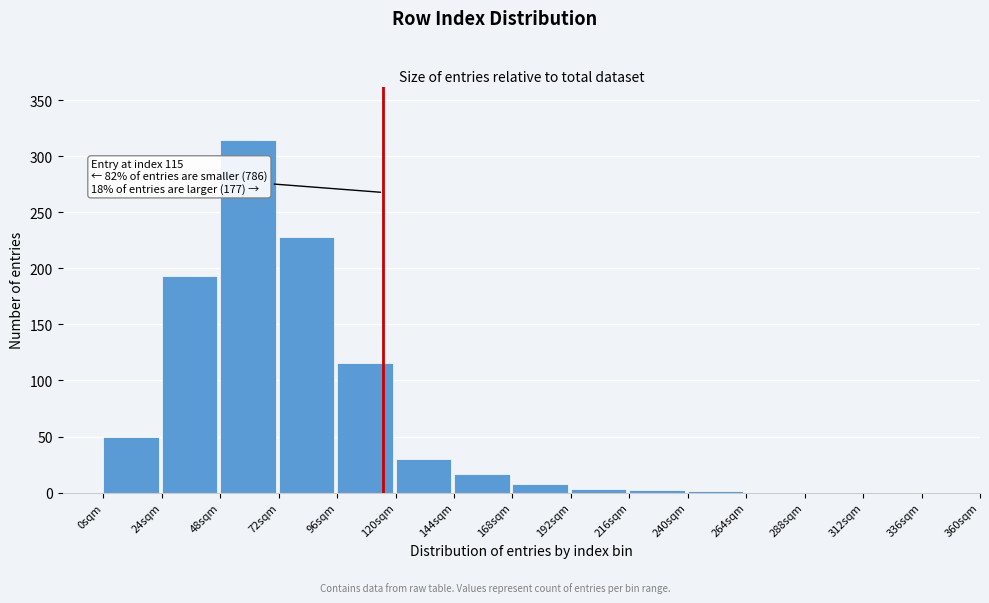

What is the change in value from 24sqm to 144sqm?

-176